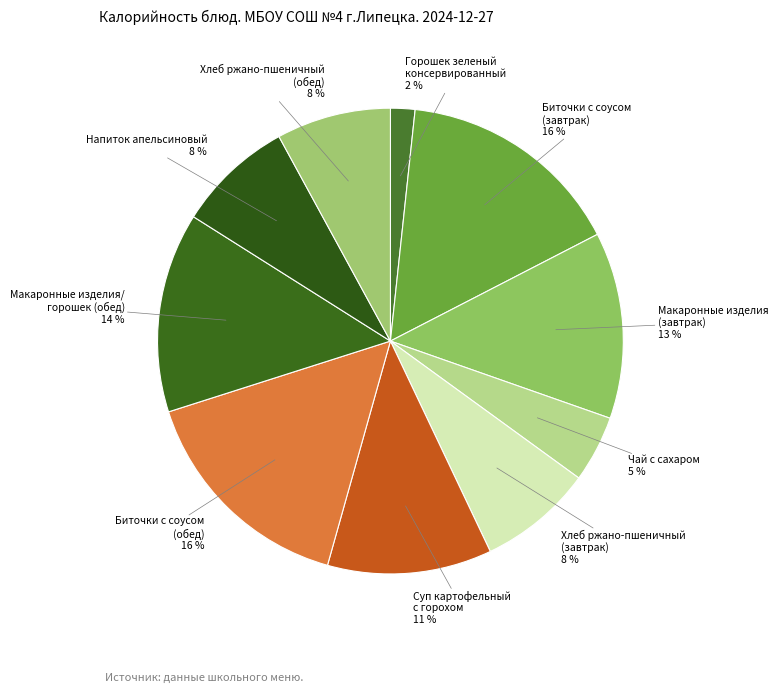

Count the number of slices in the pie.

10